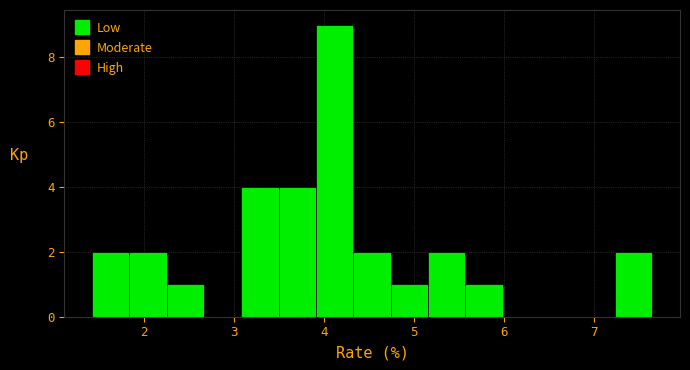

Which range on the x-axis has the tallest bar?

3.9 to 4.3